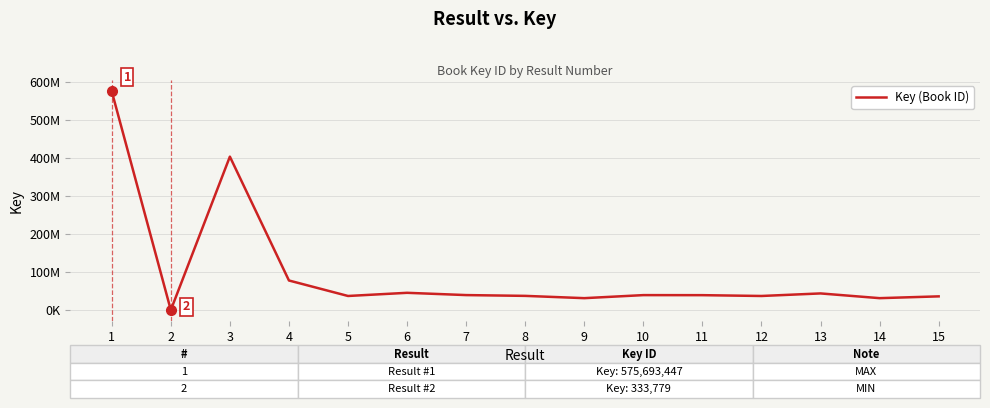

Does the chart display data point markers on the line(s)?

No